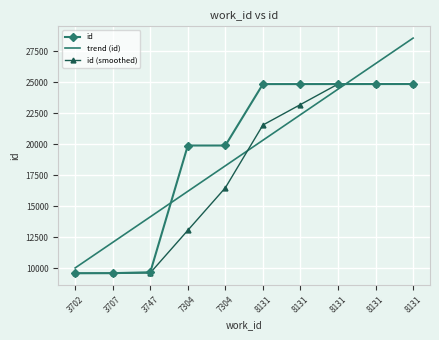

What is the difference between the highest and lowest values at 3702?

430.8